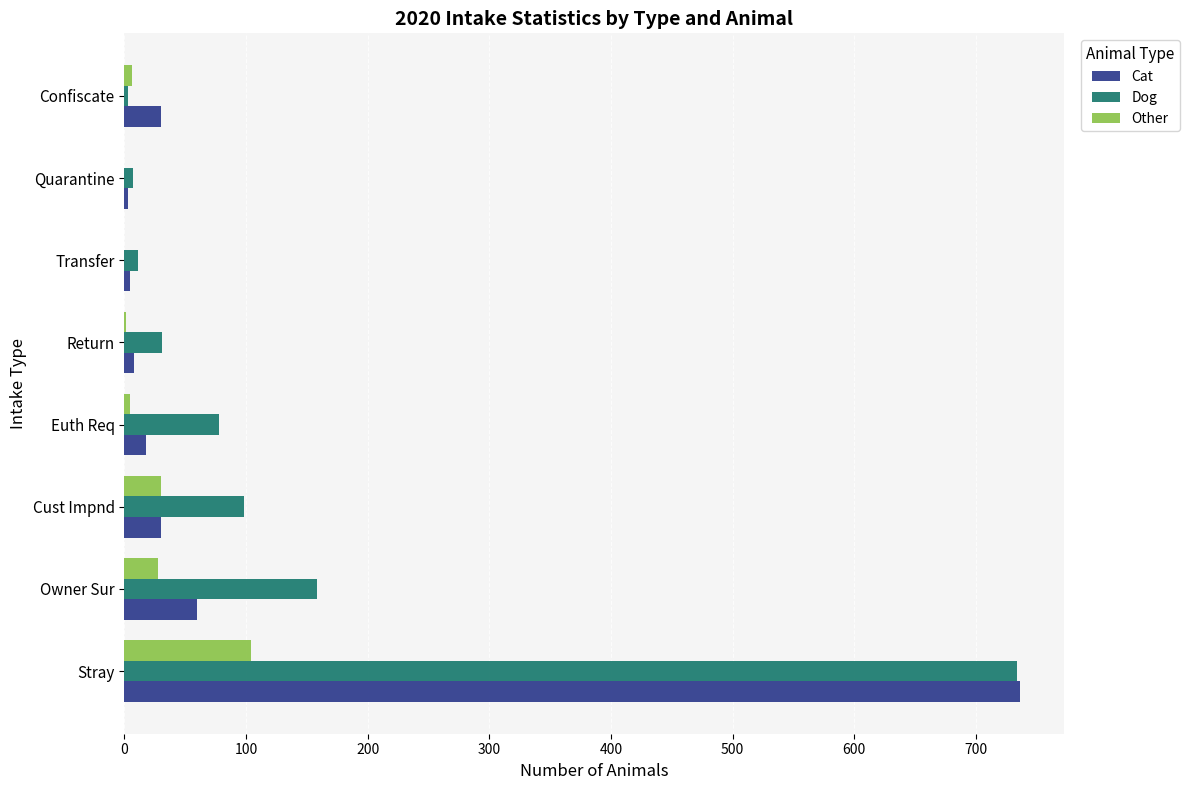

Is the value of Dog at Confiscate greater than the value of Other at Cust Impnd?

No